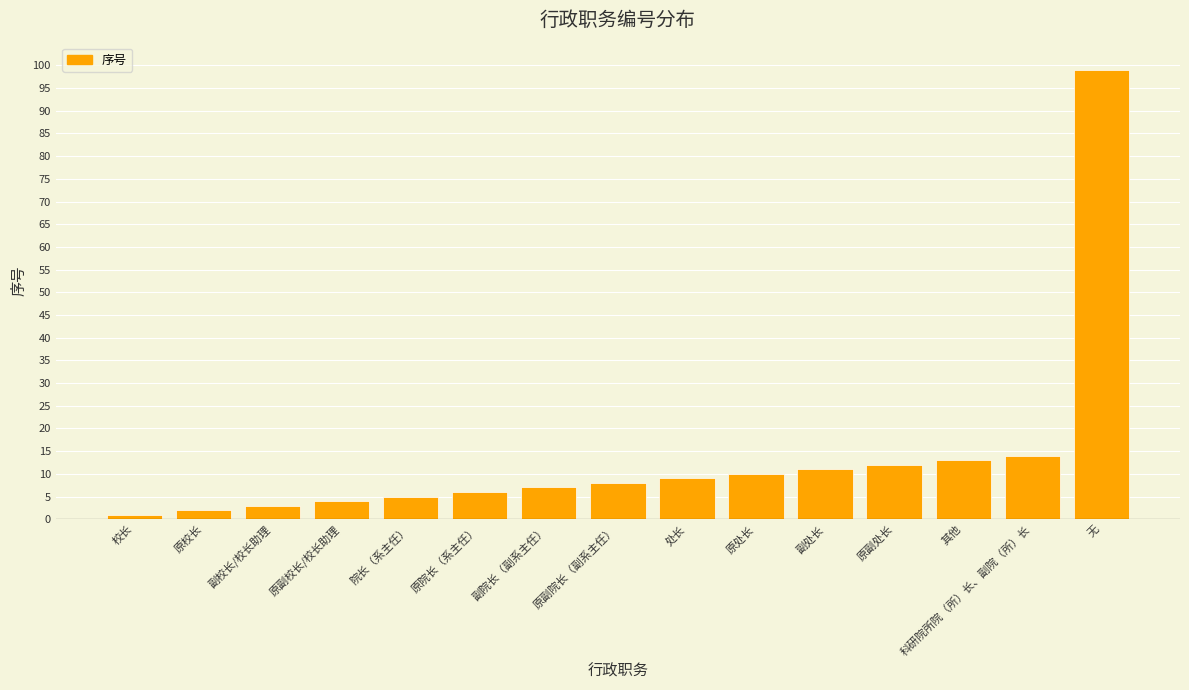

List the labels in order of value, smallest first.

校长, 原校长, 副校长/校长助理, 原副校长/校长助理, 院长（系主任）, 原院长（系主任）, 副院长（副系主任）, 原副院长（副系主任）, 处长, 原处长, 副处长, 原副处长, 其他, 科研院所院（所）长、副院（所）长, 无